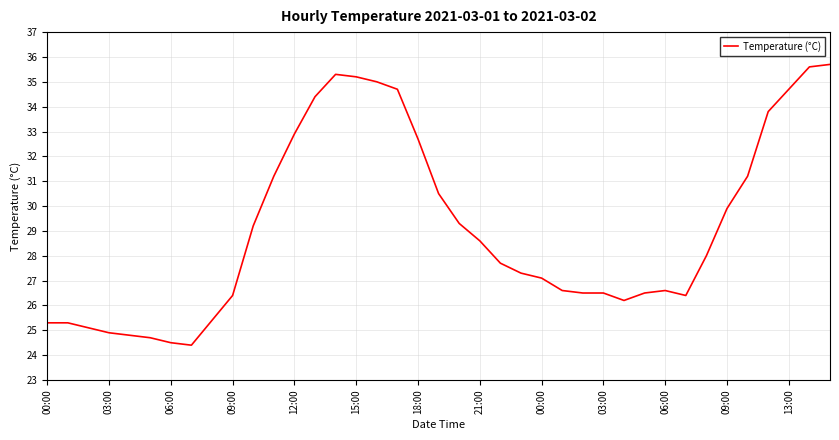

What is the maximum value shown in the chart?

35.7